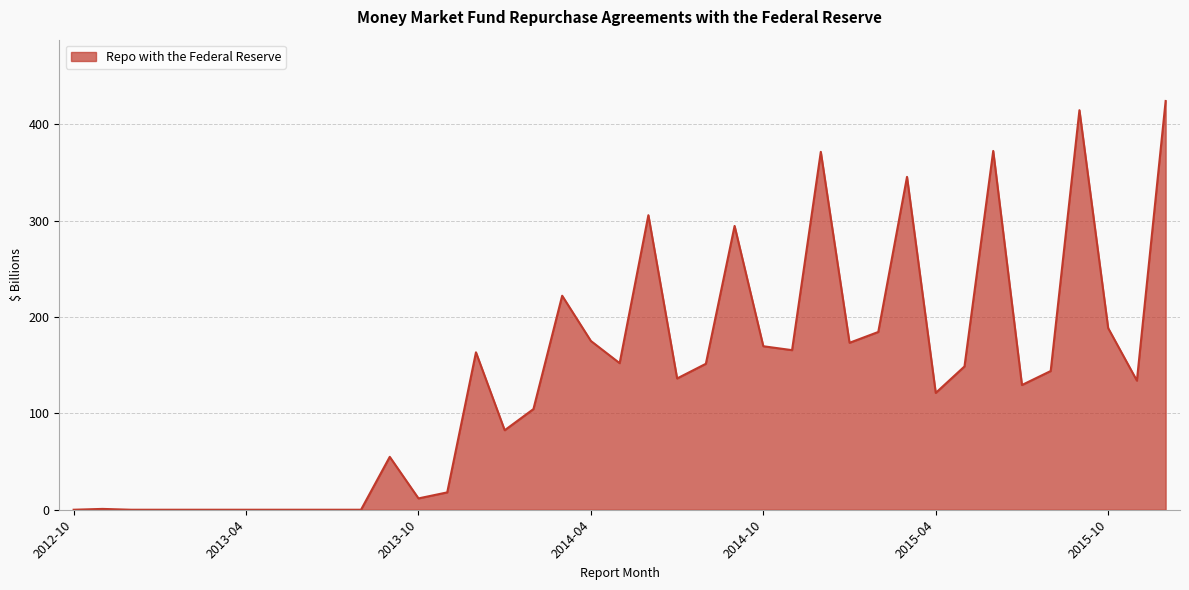

What is the maximum value shown in the chart?

424.0